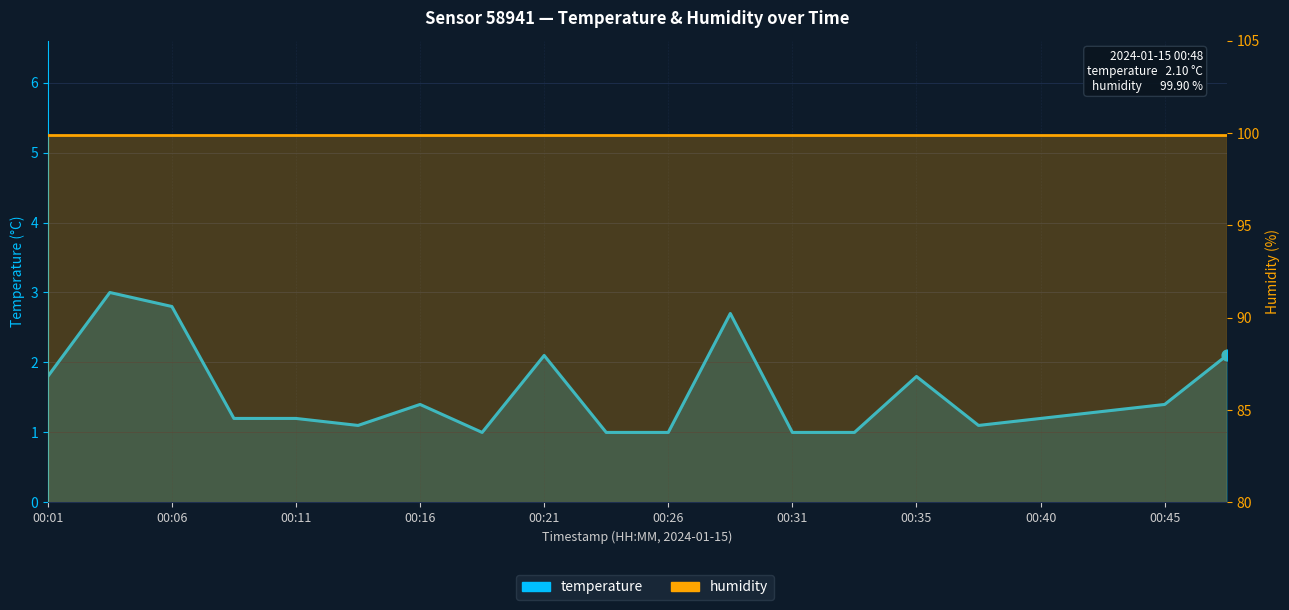

Which series has the widest spread of Y values?

temperature_line